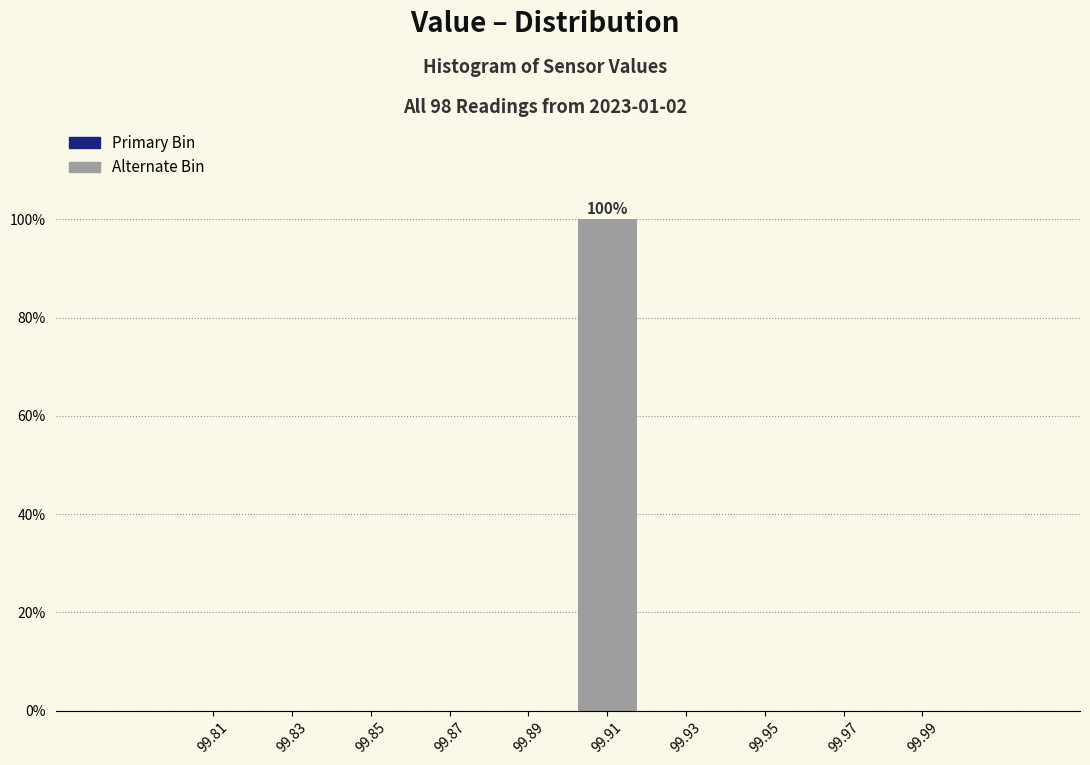

Over which range of the x-axis is the bar tallest?

99.90 to 99.92